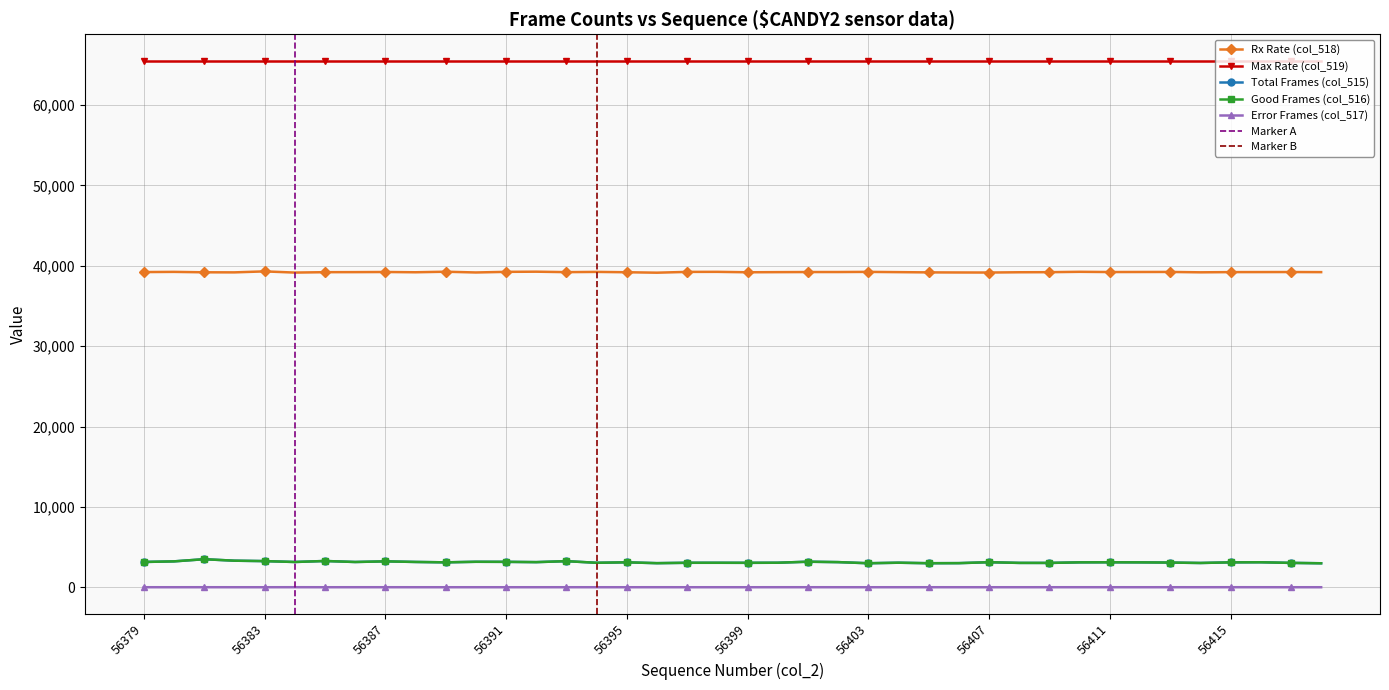

What is the difference between the col_518 values at 56395 and 56398?

50